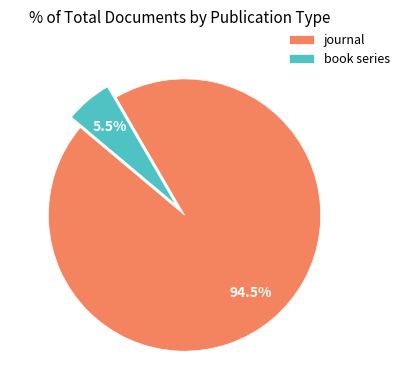

Which category has the biggest portion of the pie?

journal